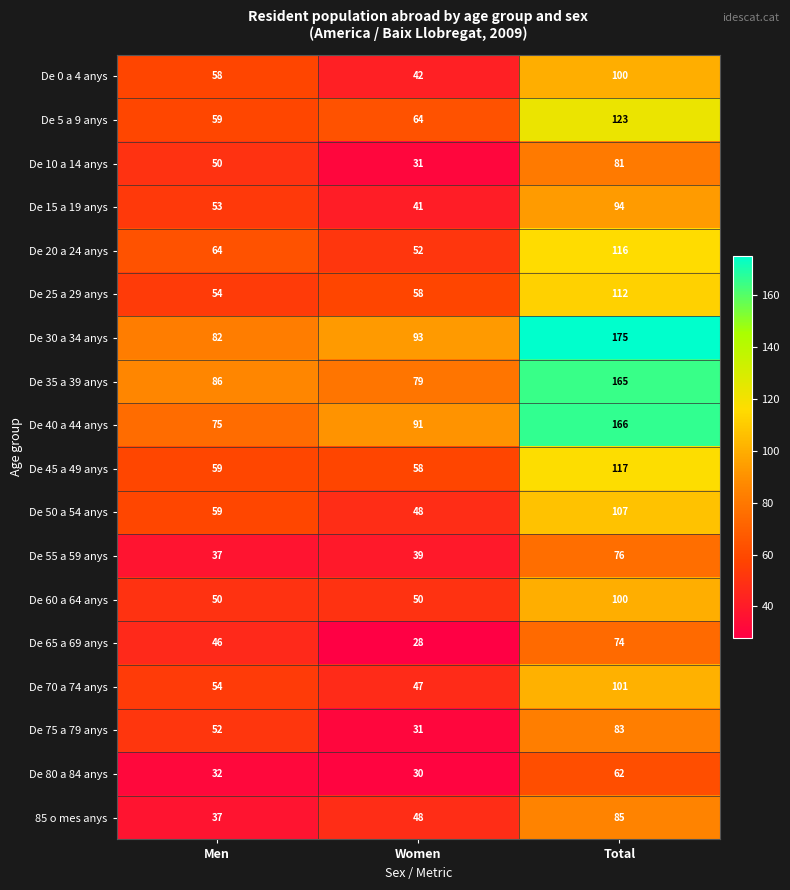

List the labels in order of 85 o mes anys value, smallest first.

Men, Women, Total